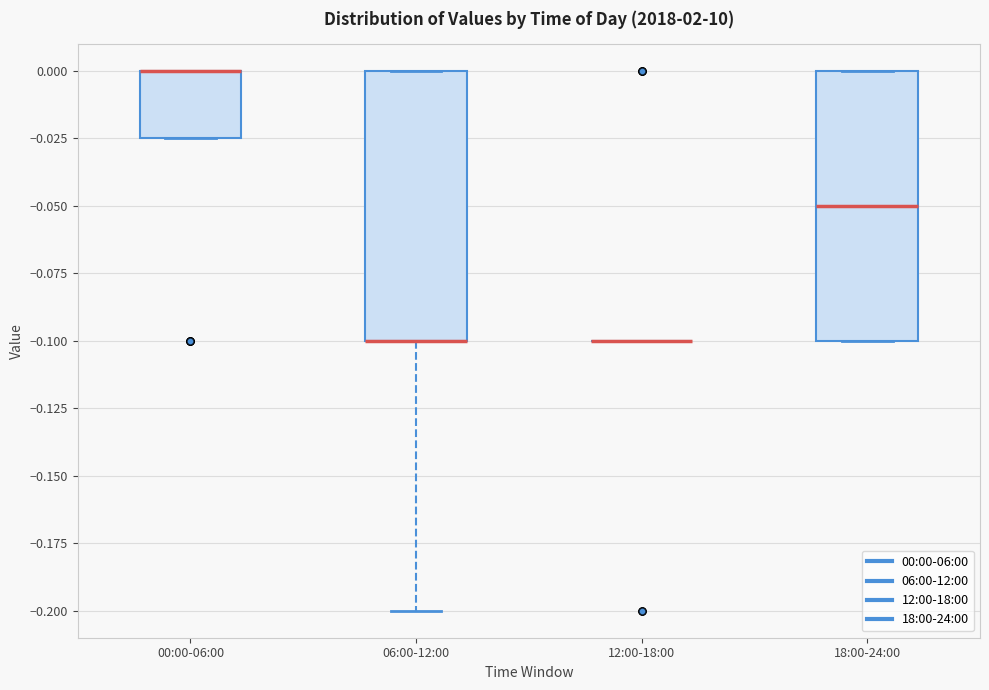

Reading left to right, read every box against the y-axis: the position of its median line, the range the box covers, and the ends of its whiskers. The values are not printed on the chart, so give them approximately, as read against the axis.

00:00-06:00: median 0.000 (drawn on the box's upper edge), box -0.025 to 0.000, whiskers -0.025 to 0.000
06:00-12:00: median -0.100 (drawn on the box's lower edge), box -0.100 to 0.000, whiskers -0.200 to 0.000
12:00-18:00: box collapsed to a line at -0.100, whiskers -0.100 to -0.100
18:00-24:00: median -0.050, box -0.100 to 0.000, whiskers -0.100 to 0.000